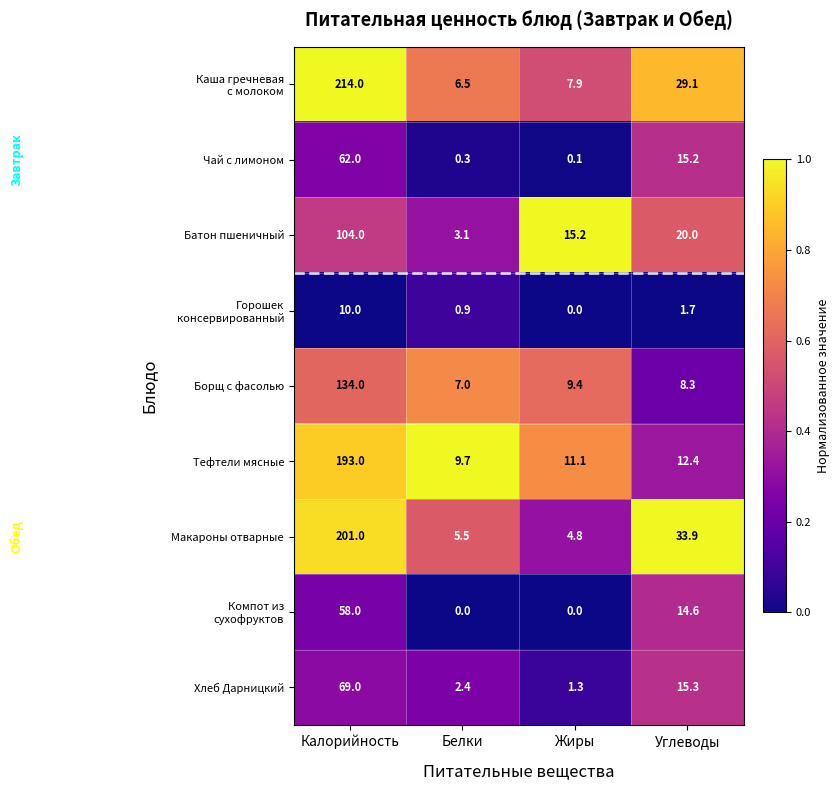

What is the lowest value of the Борщ с фасолью series?

7.0